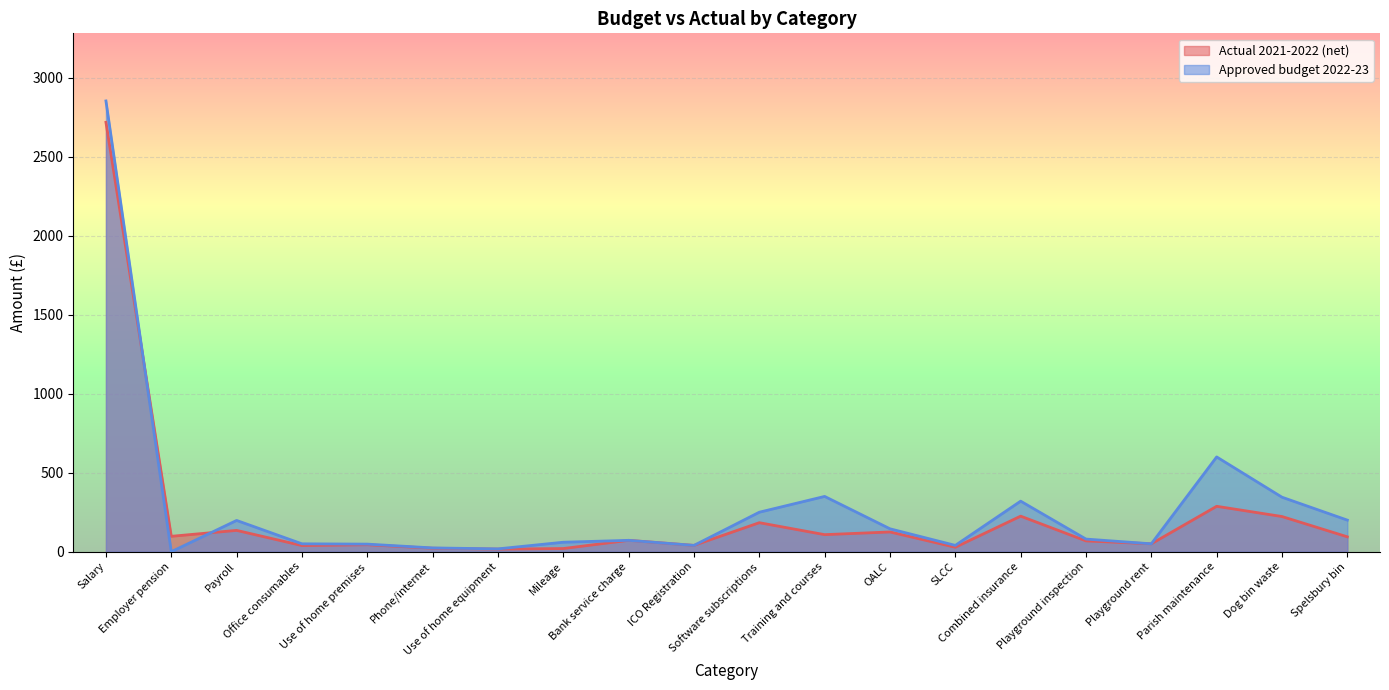

True or false: Actual 2021-2022 (net) and Approved budget 2022-23 intersect in this chart.

True